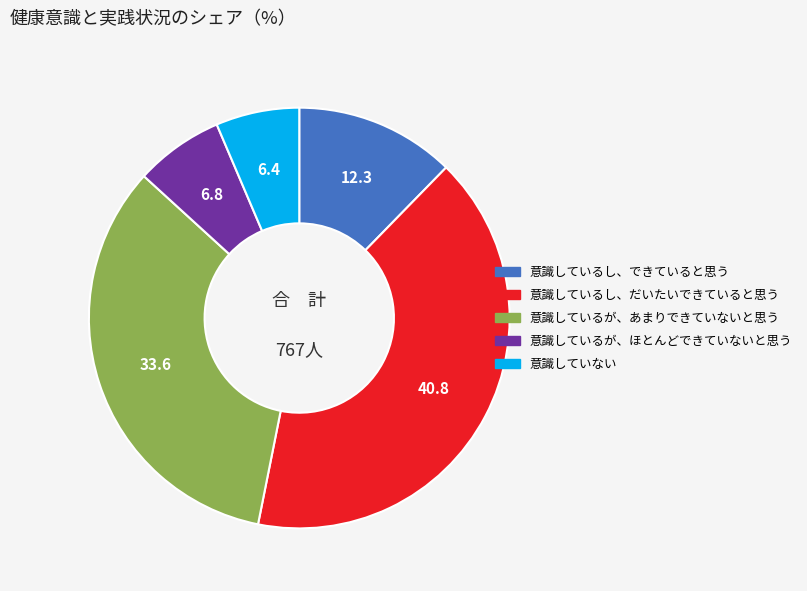

The 意識しているが、あまりできていないと思う slice represents 34% of the pie. True or false?

True